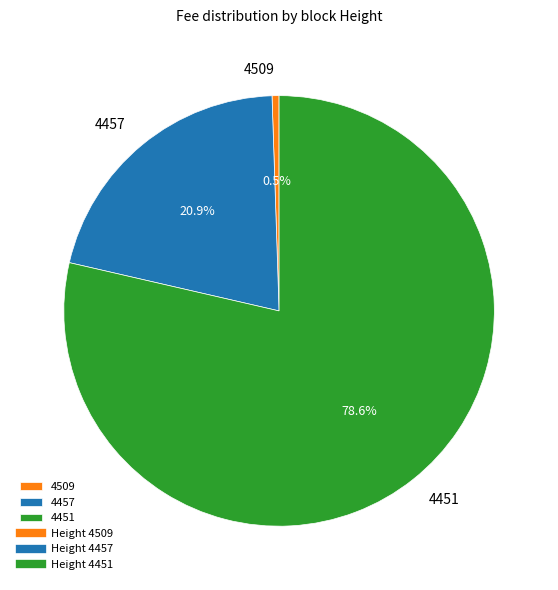

Do 4457 and 4509 together represent more than half of the pie?

No